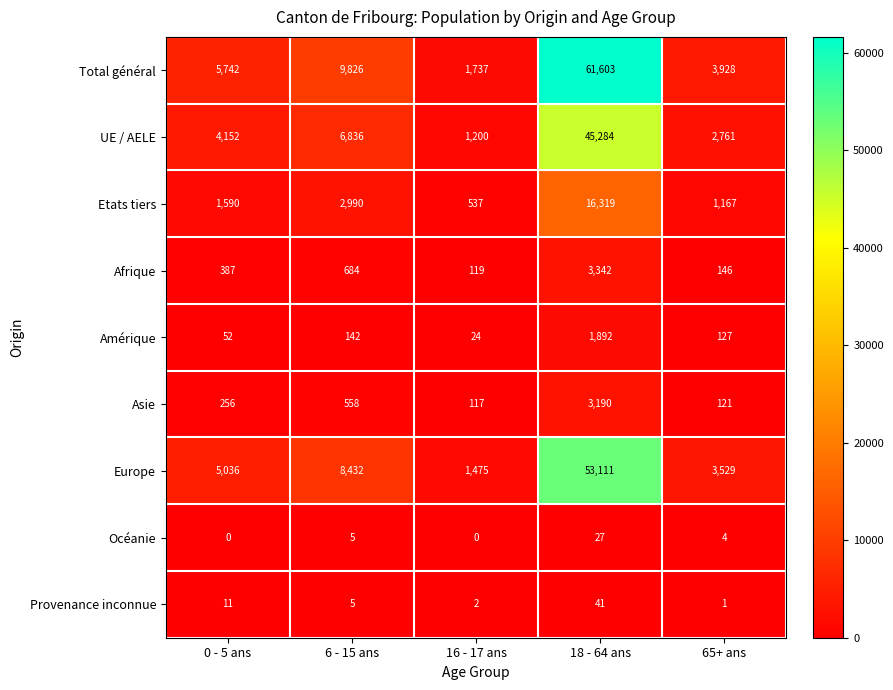

True or false: Provenance inconnue has a value of 3 at 16 - 17 ans.

False